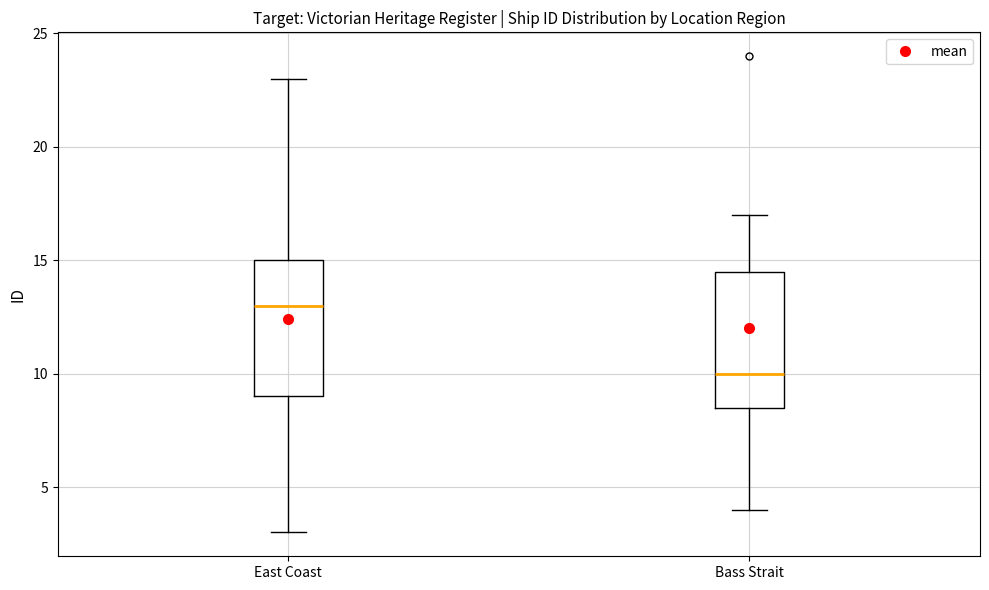

Reading left to right, read every box against the y-axis: the position of its median line, the range the box covers, and the ends of its whiskers. The values are not printed on the chart, so give them approximately, as read against the axis.

East Coast: median 13.0, box 9.0 to 15.0, whiskers 3.0 to 23.0
Bass Strait: median 10.0, box 8.5 to 14.5, whiskers 4.0 to 17.0